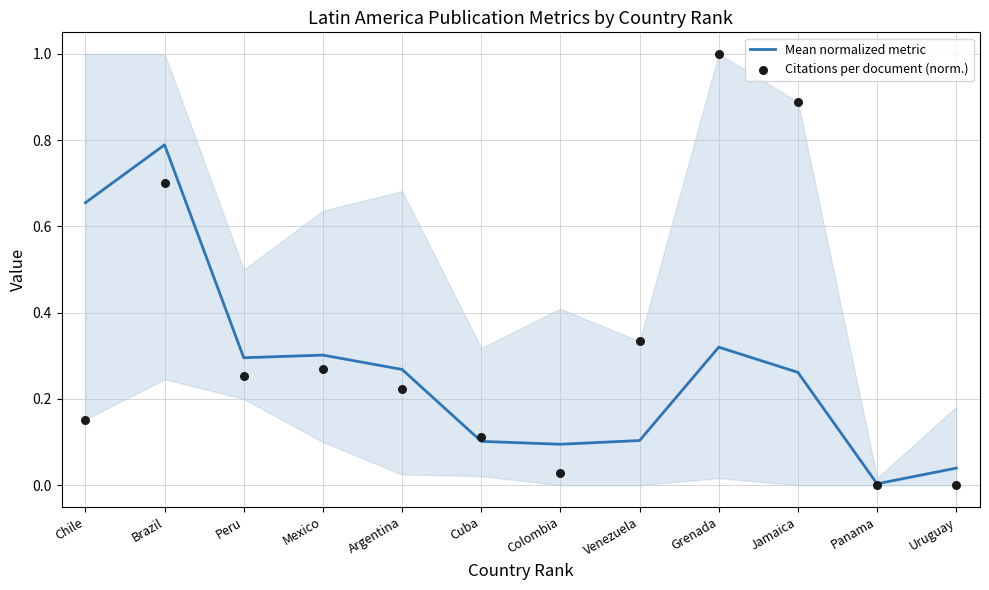

What is the total value across all series at Mexico?

0.6